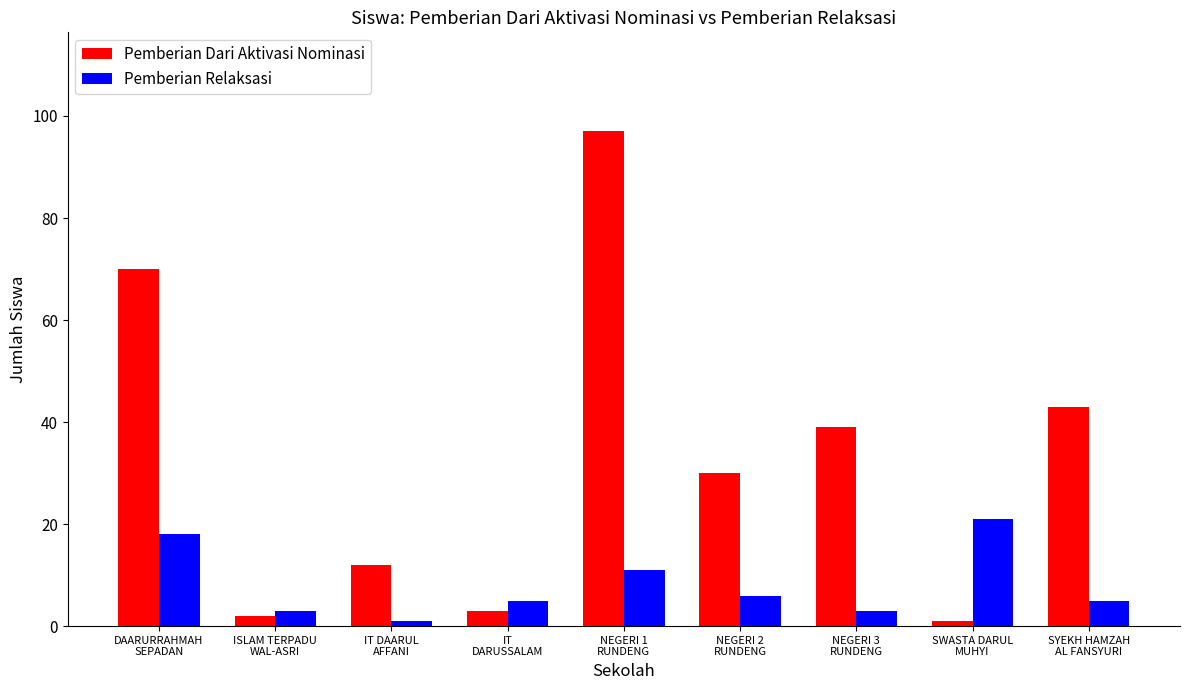

Count the number of categories in the chart.

9